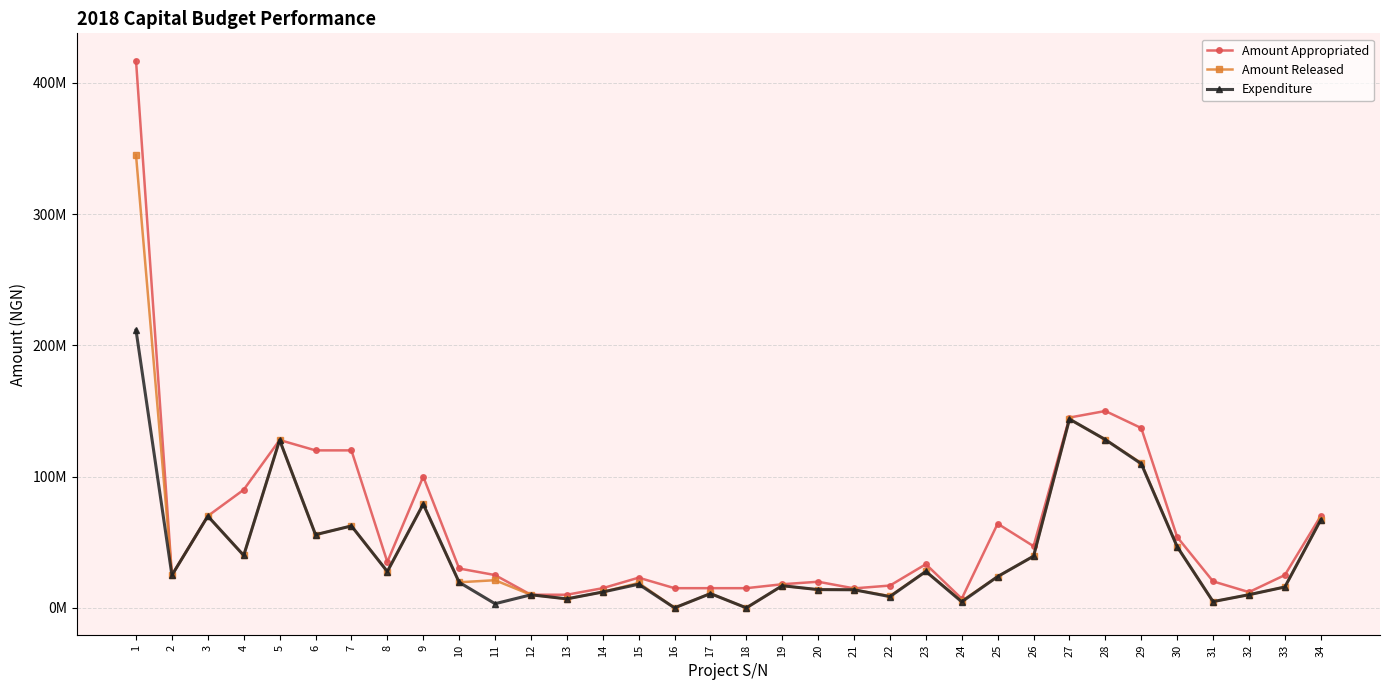

What are all the series names shown in the legend?

Amount Appropriated, Amount Released, Expenditure